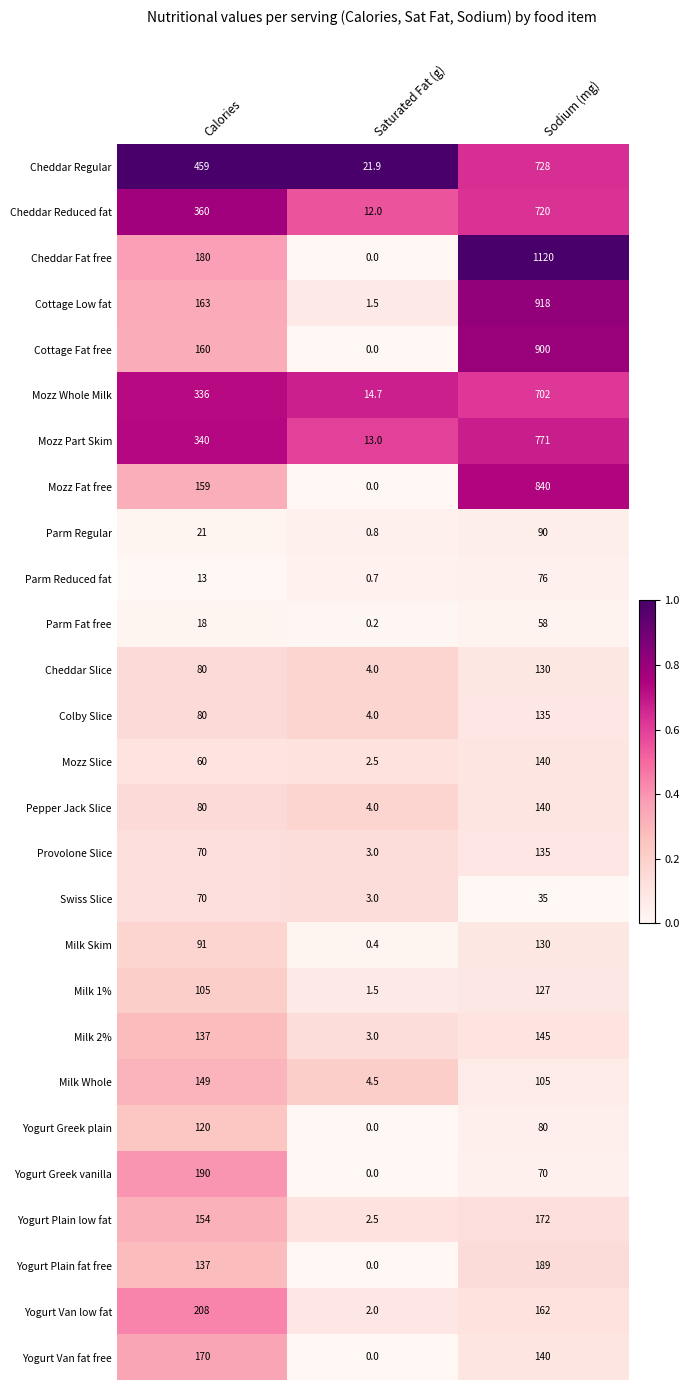

What is the sum of the Milk Whole values at Calories and Sodium (mg)?

254.0